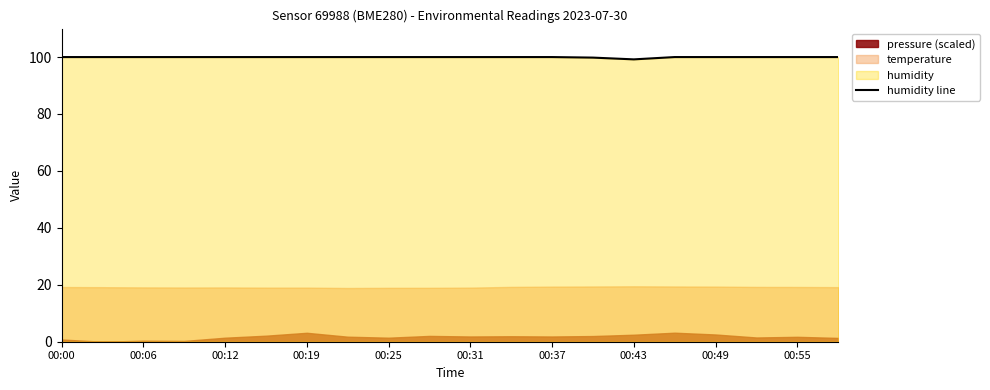

The value of humidity line at 00:55 is 100.0. True or false?

True